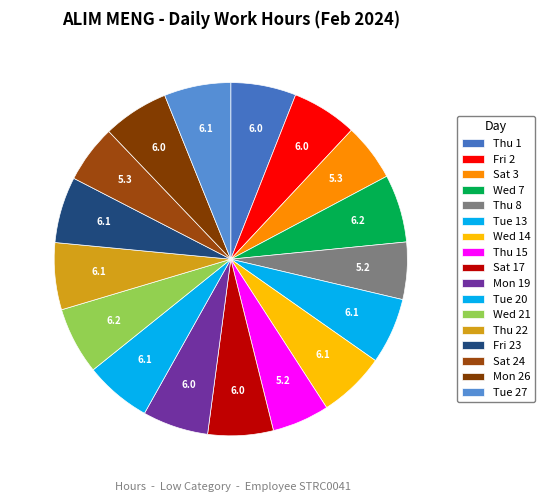

What is the largest slice in the pie chart?

Wed 7